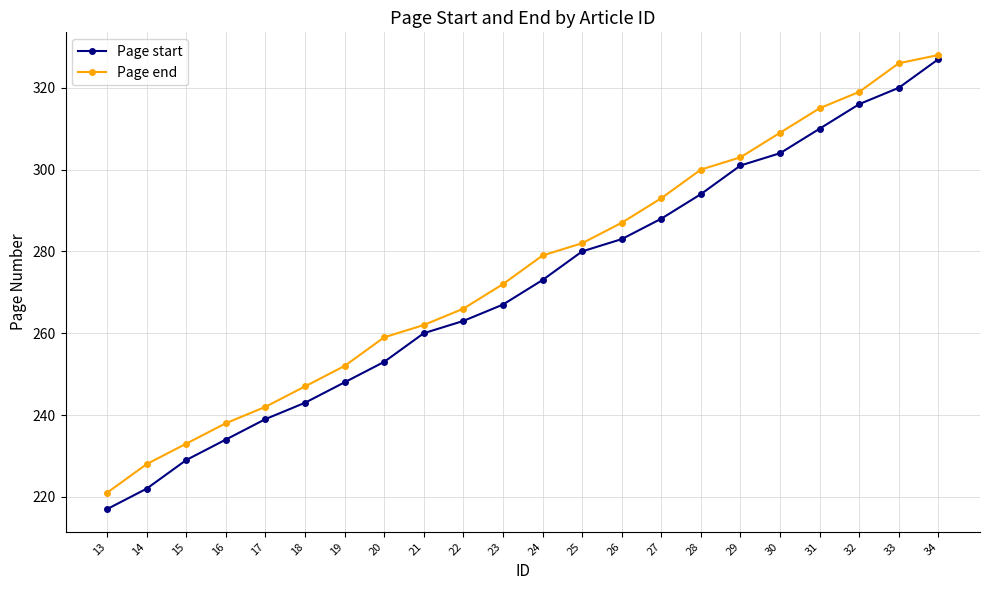

How many lines are shown in the chart?

2